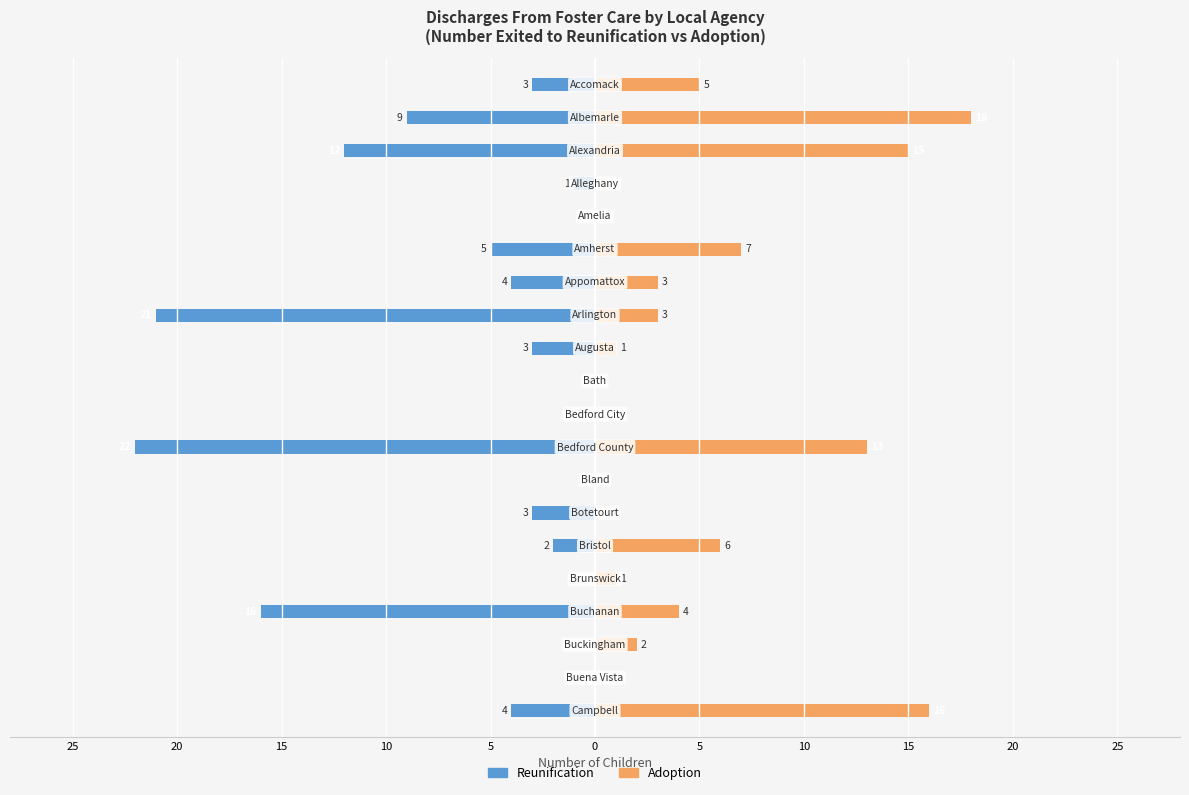

The value of Adoption at 16 is 4. True or false?

True